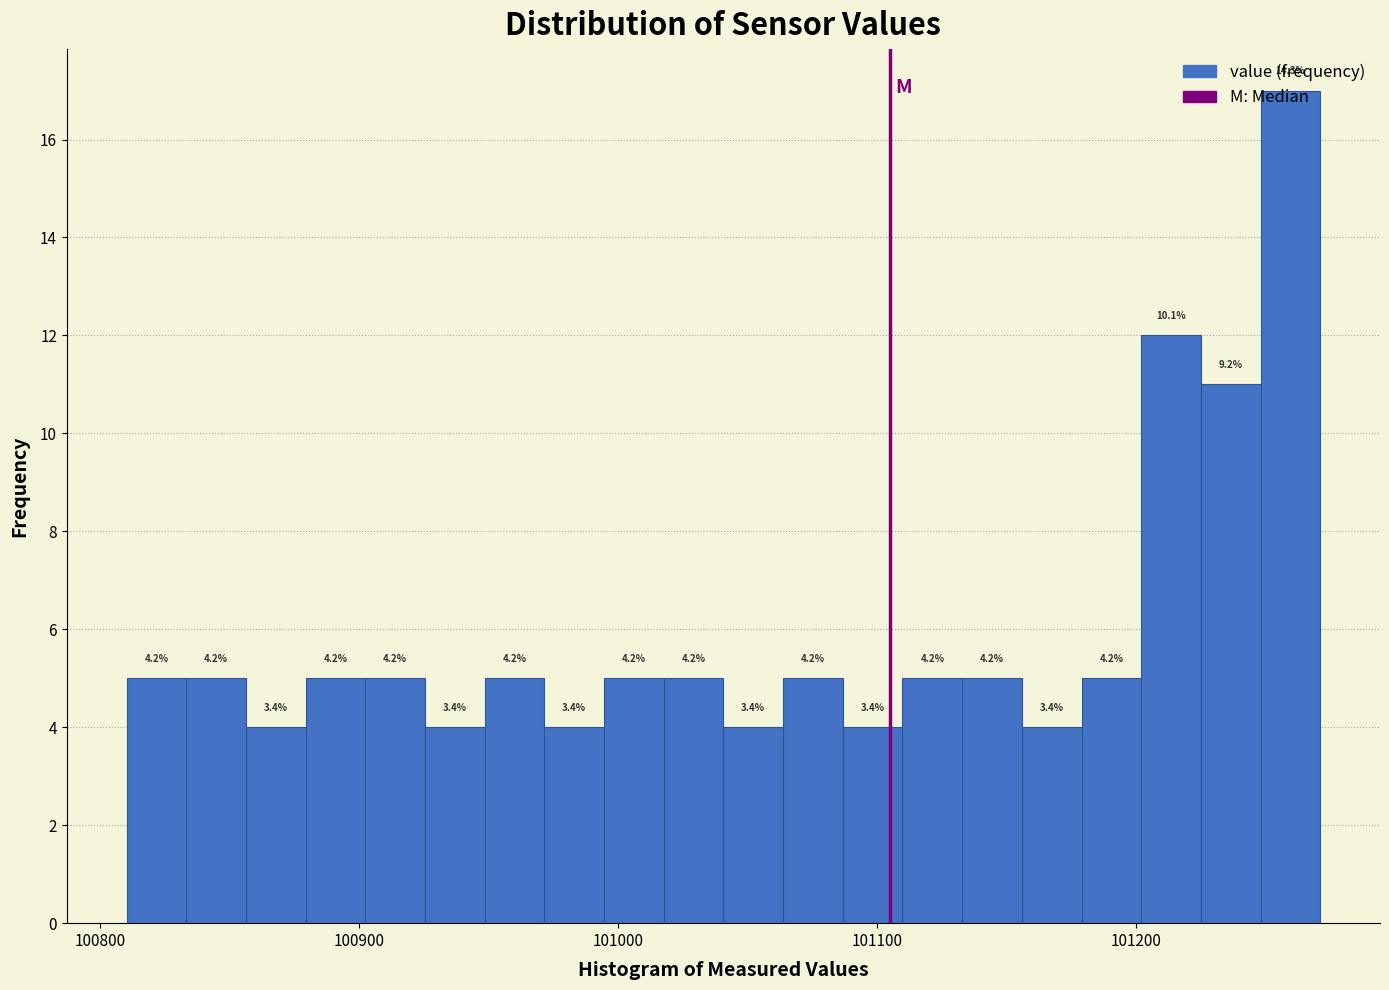

Around what value on the x-axis is the tallest bar? Give the approximate position of its centre, as read against the axis.

101260